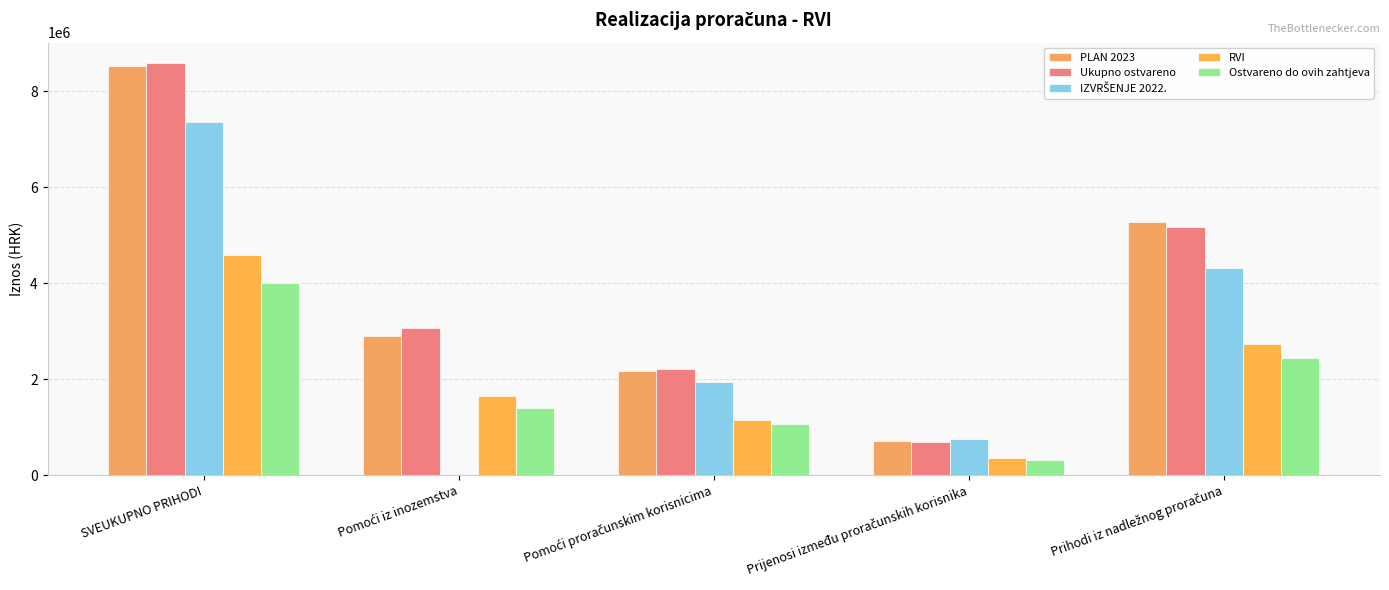

The value of RVI at Prijenosi između proračunskih korisnika is 655478.5. True or false?

False